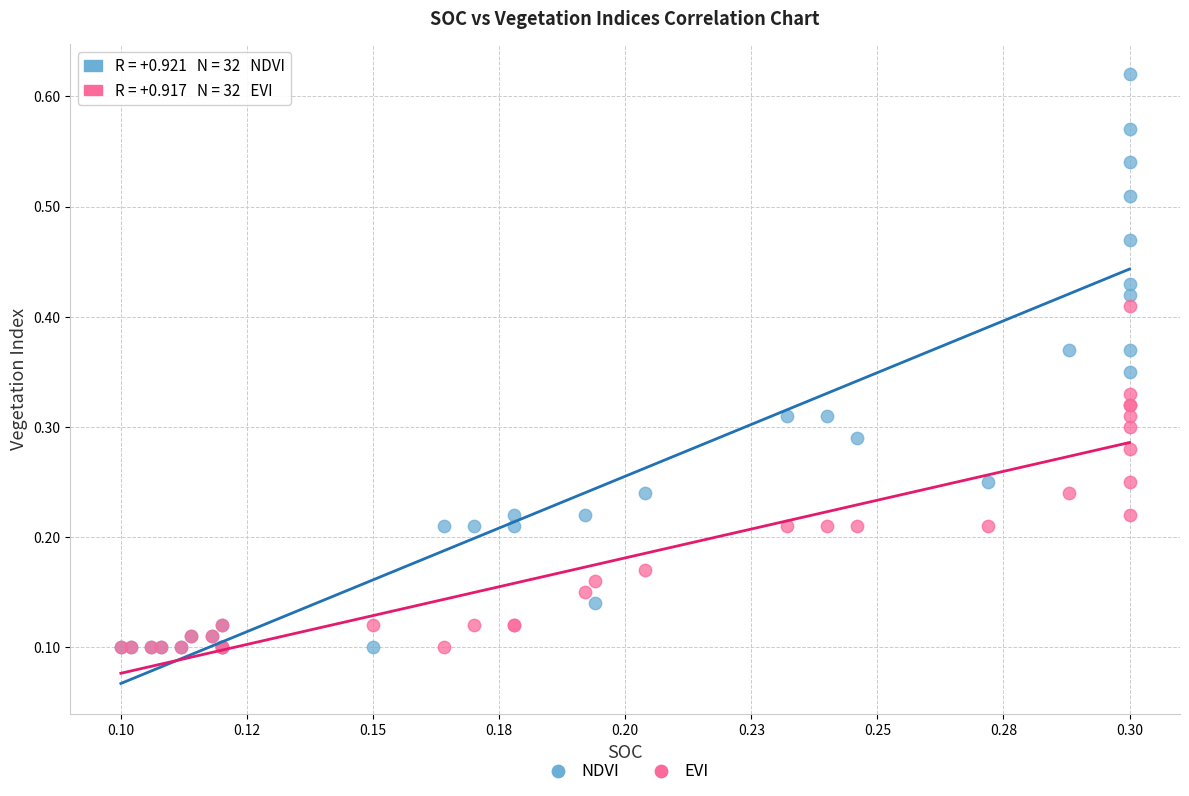

Which series has the largest Y range (max minus min)?

NDVI